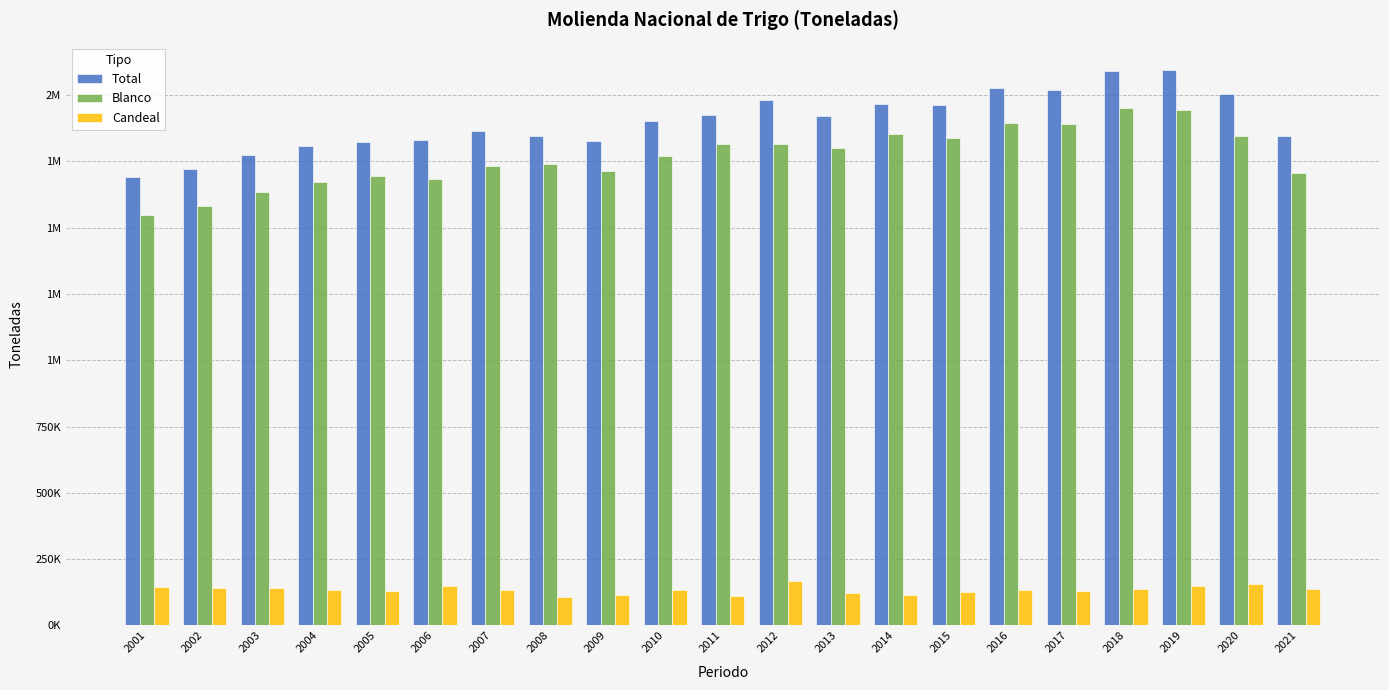

At which category is the sum across all series the highest?

2019